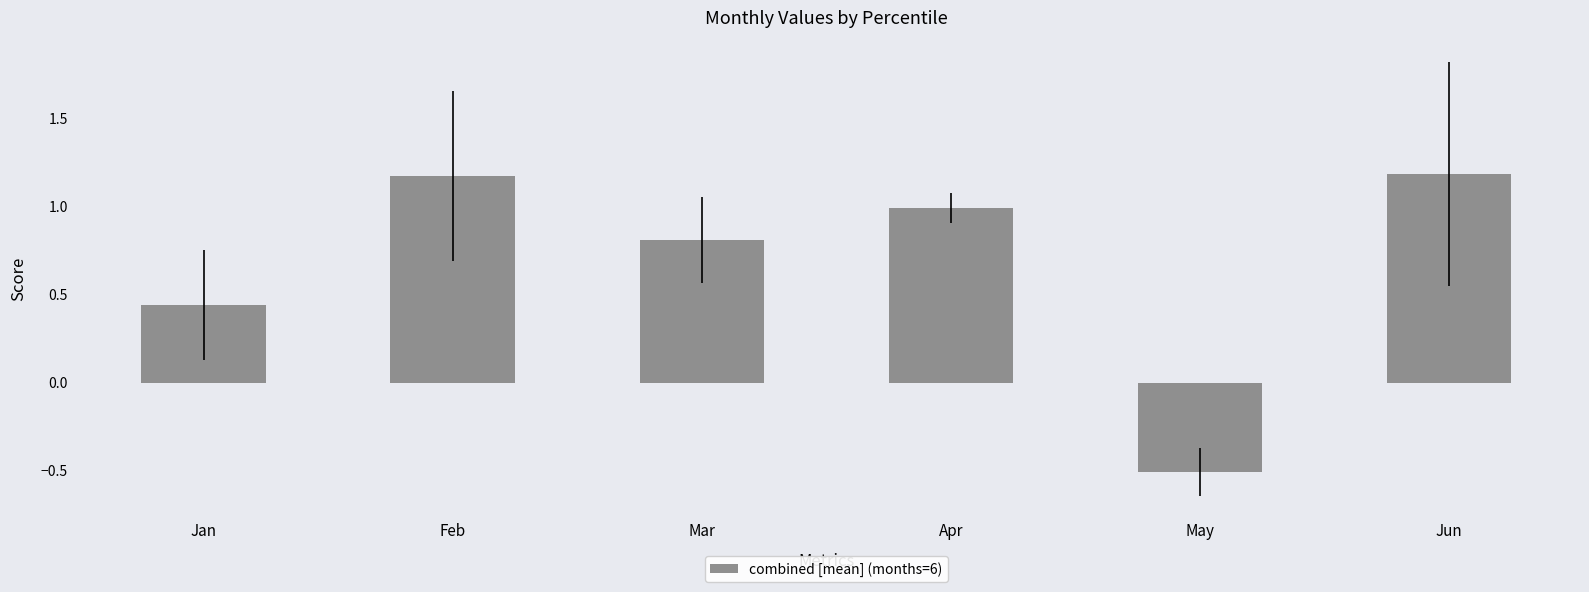

At which label is the value closest to 0?

Jan